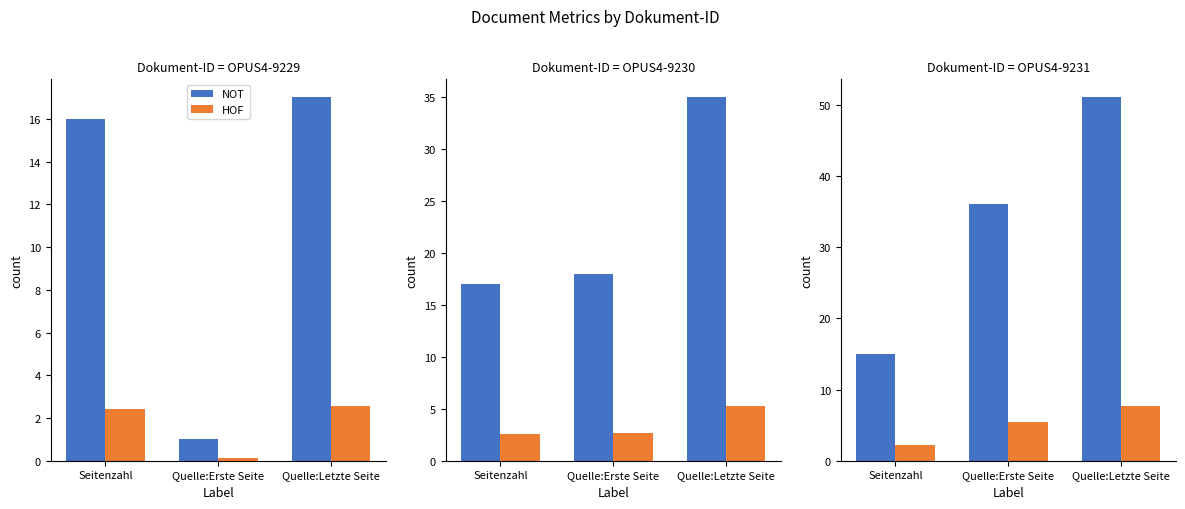

Is it true that HOF equals 2.2 at Seitenzahl?

True